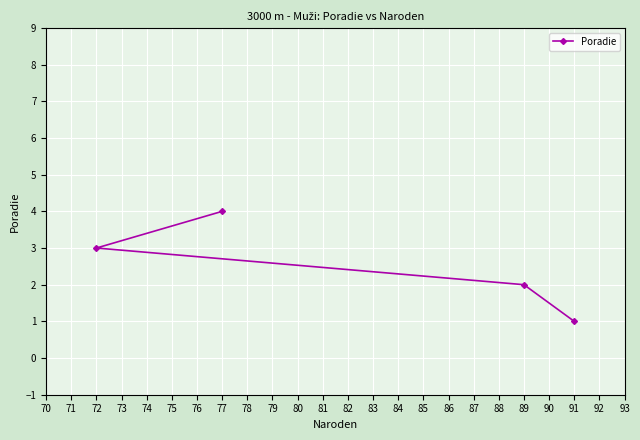

List the labels in order of value, largest first.

77, 72, 89, 91